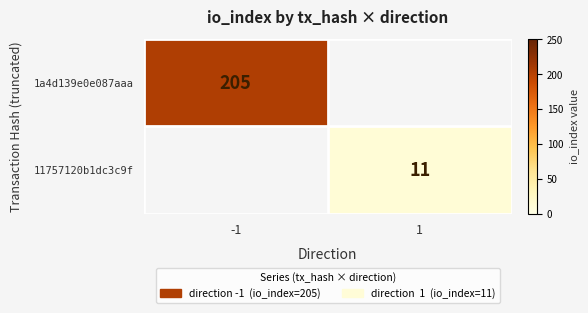

The 11757120b1dc3c9f series shows 11 at 1. True or false?

True